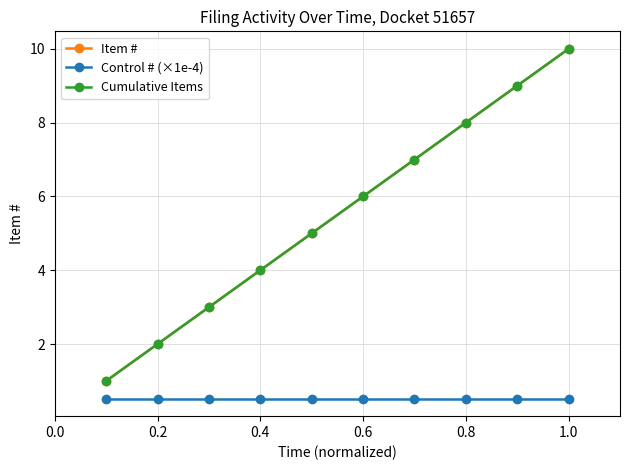

Is this an area chart (filled region under the line)?

No